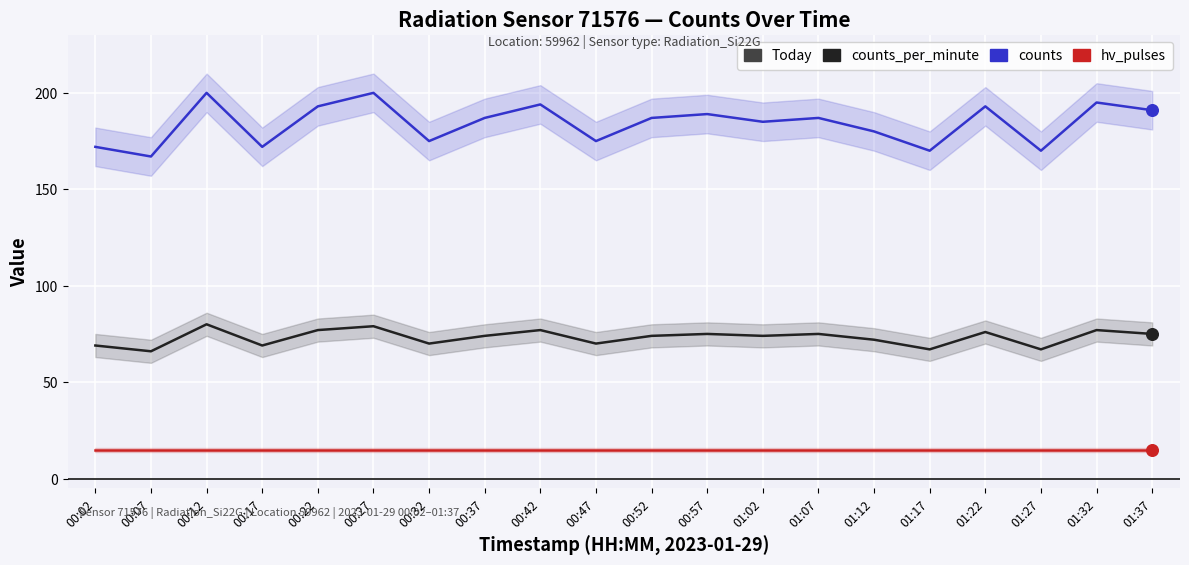

At which category is the sum across all series the highest?

00:12